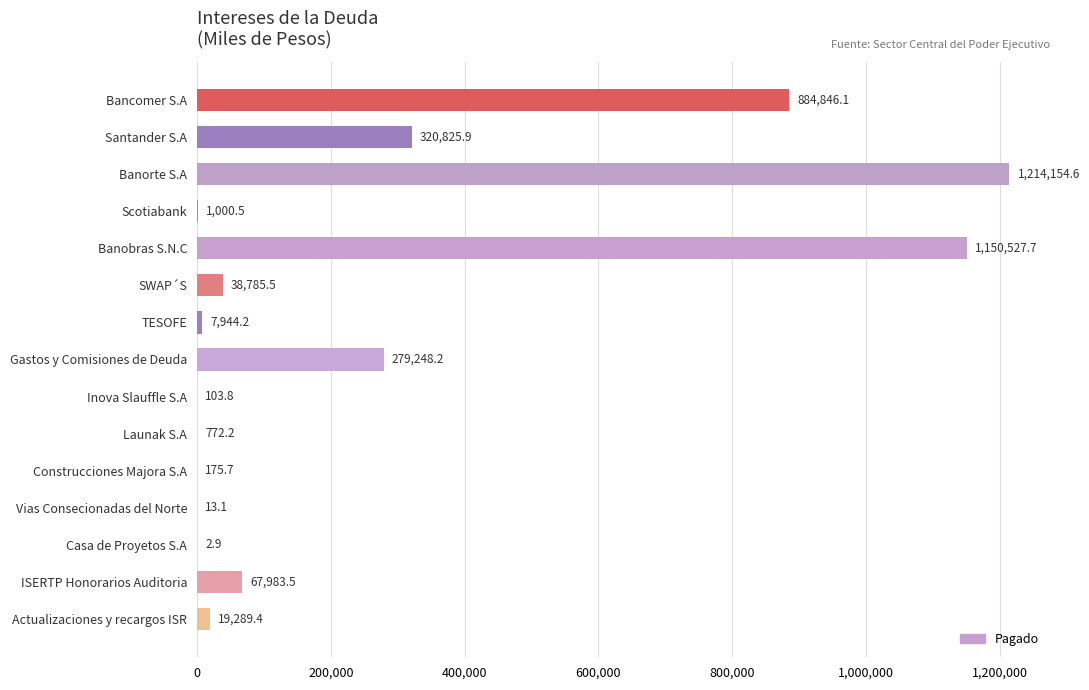

True or false: the data shows 1150527.7 at Banobras S.N.C.

True